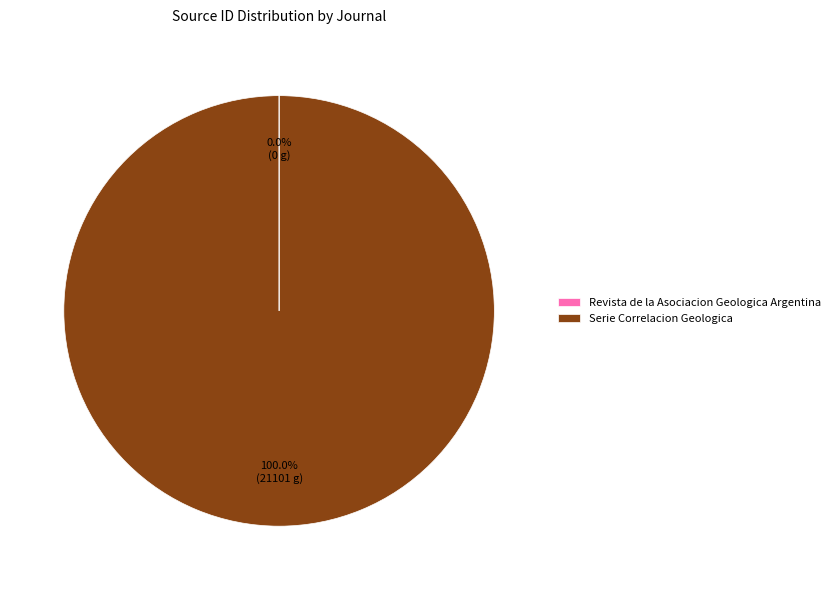

Which category accounts for the majority?

Serie Correlacion Geologica